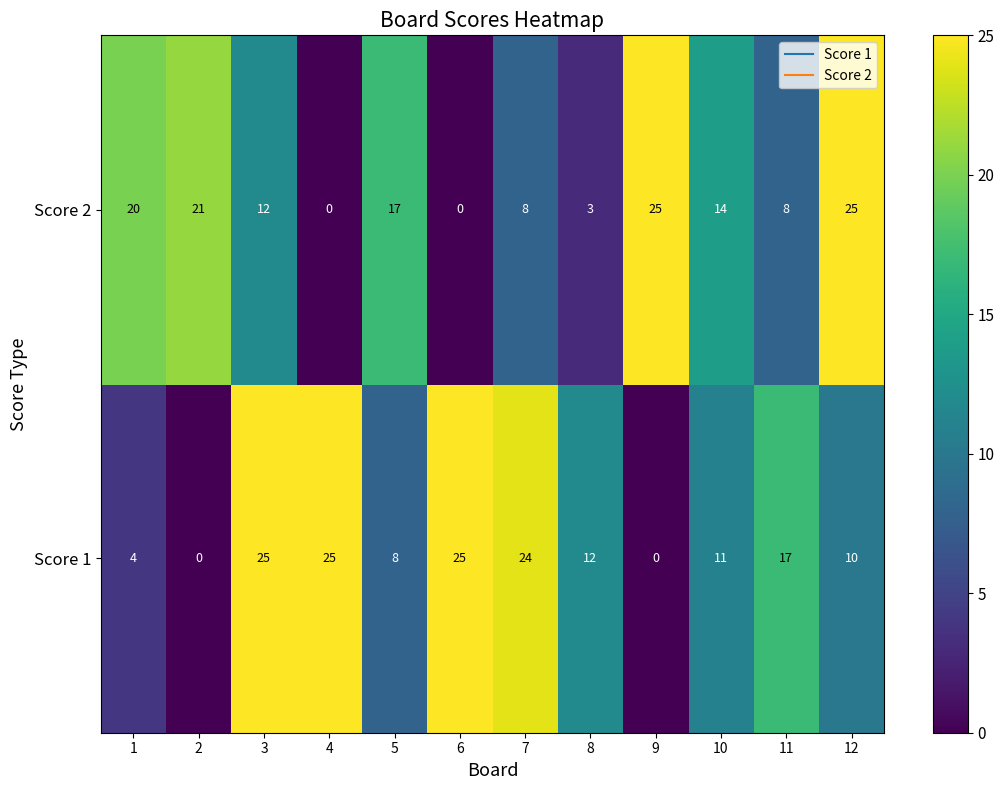

What is the maximum value shown in the chart?

25